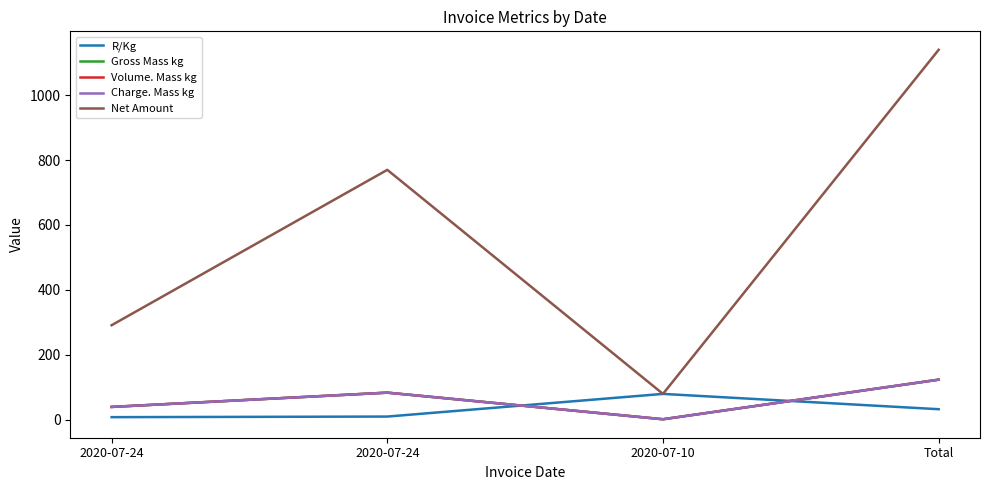

Does the chart display data point markers on the line(s)?

No